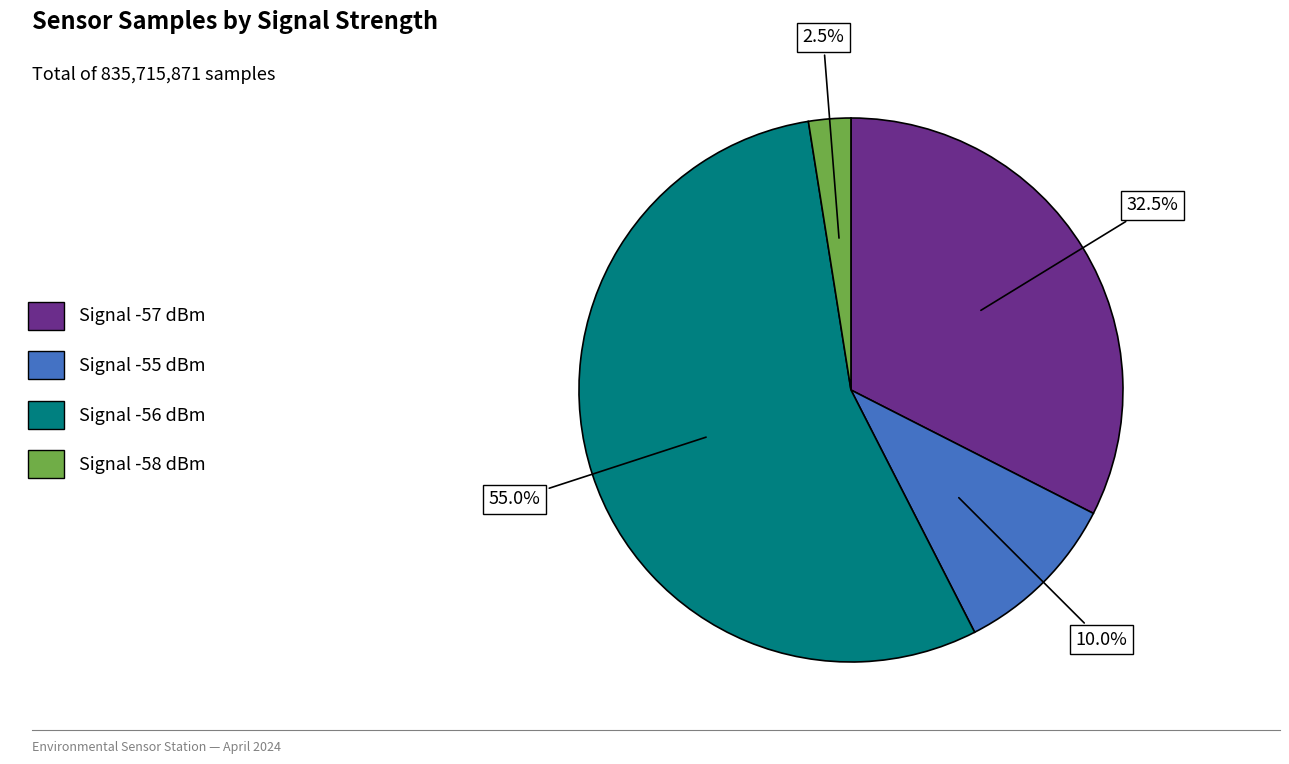

How many slices are in this pie chart?

4